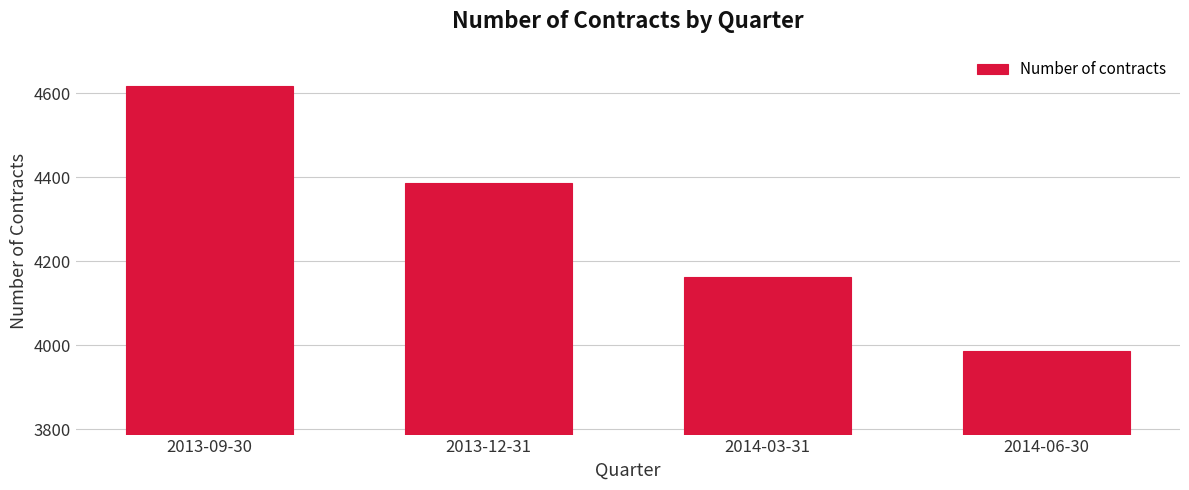

Reading right to left, list all the values displayed in this chart.

2014-06-30=3987	2014-03-31=4163	2013-12-31=4387	2013-09-30=4617